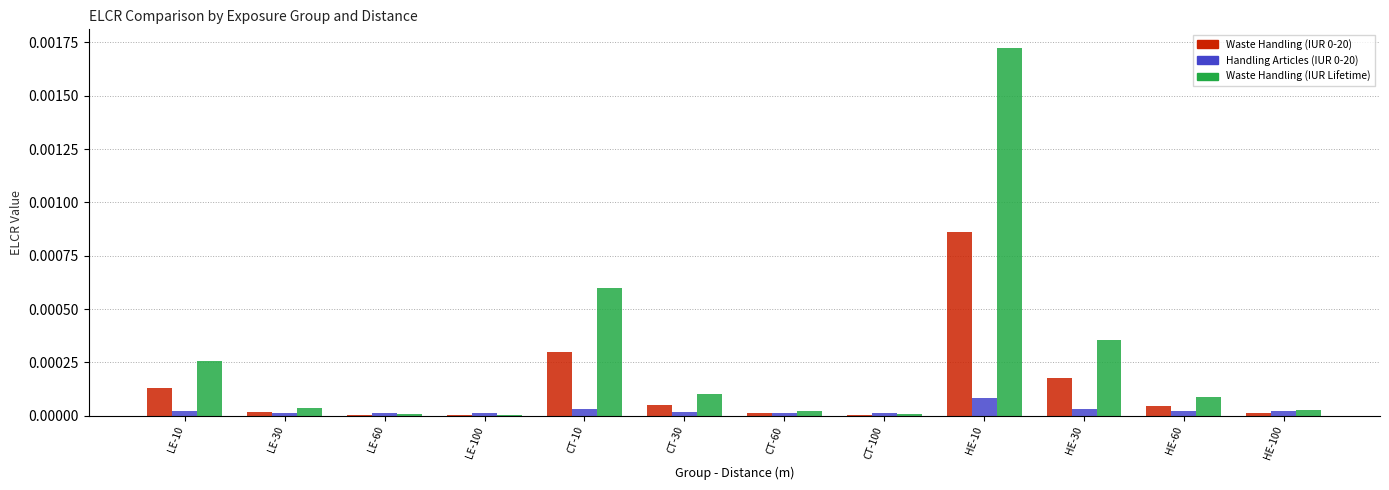

Which series changed the most between LE-100 and HE-60?

Waste Handling (IUR Lifetime)